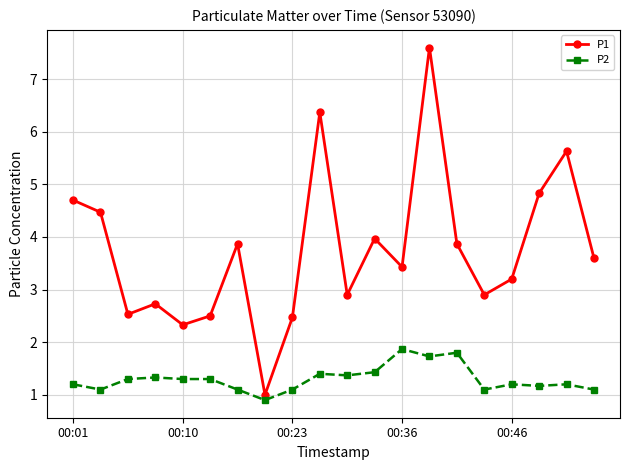

Rank the series by their maximum value, from highest to lowest.

P1, P2